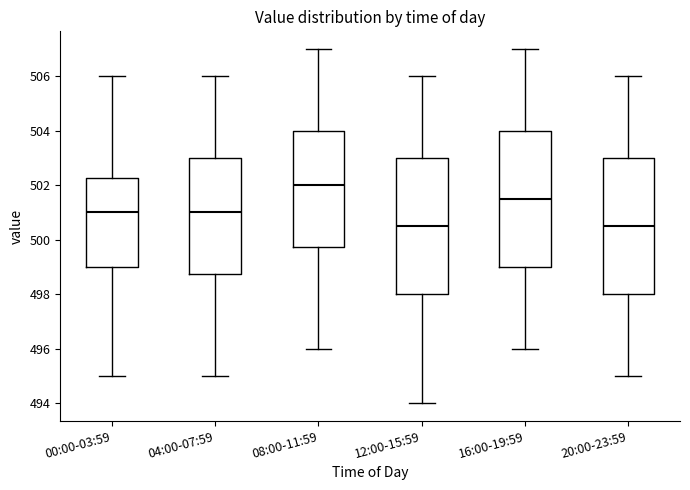

Reading left to right, transcribe this box plot: for each box, give where its median line is, the range the box spans, and where its two whiskers end, as read against the y-axis. The values are not printed on the chart, so give them approximately, as read against the axis.

00:00-03:59: median 501.0, box 499.0 to 502.2, whiskers 495.0 to 506.0
04:00-07:59: median 501.0, box 498.8 to 503.0, whiskers 495.0 to 506.0
08:00-11:59: median 502.0, box 499.8 to 504.0, whiskers 496.0 to 507.0
12:00-15:59: median 500.6, box 498.0 to 503.0, whiskers 494.0 to 506.0
16:00-19:59: median 501.6, box 499.0 to 504.0, whiskers 496.0 to 507.0
20:00-23:59: median 500.6, box 498.0 to 503.0, whiskers 495.0 to 506.0